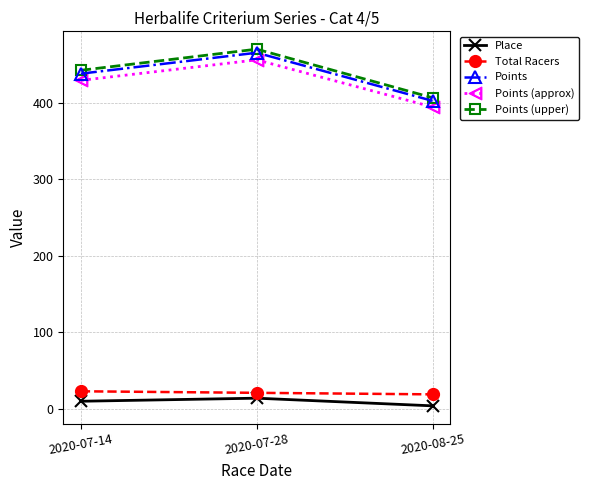

Which category has the lowest value in the Points (approx) series?

2020-08-25